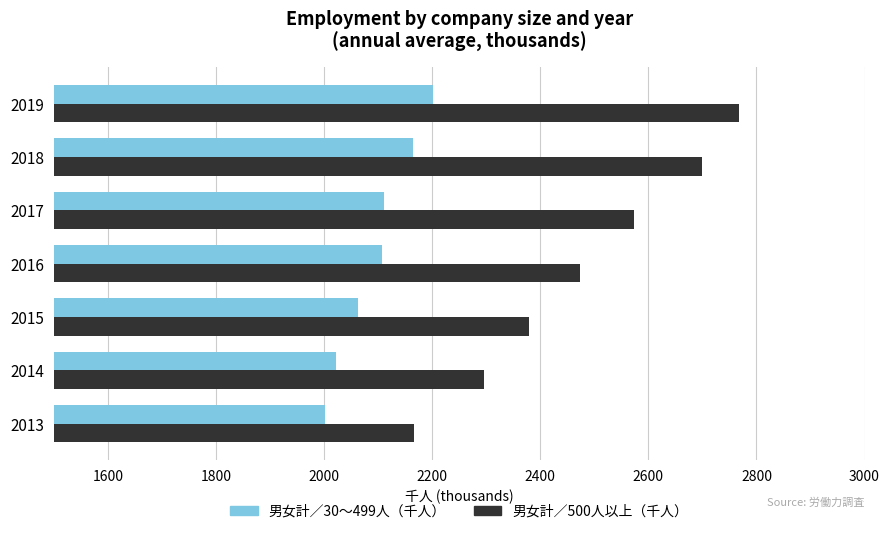

How many data points in 男女計／30～499人（千人） are less than 2108?

3